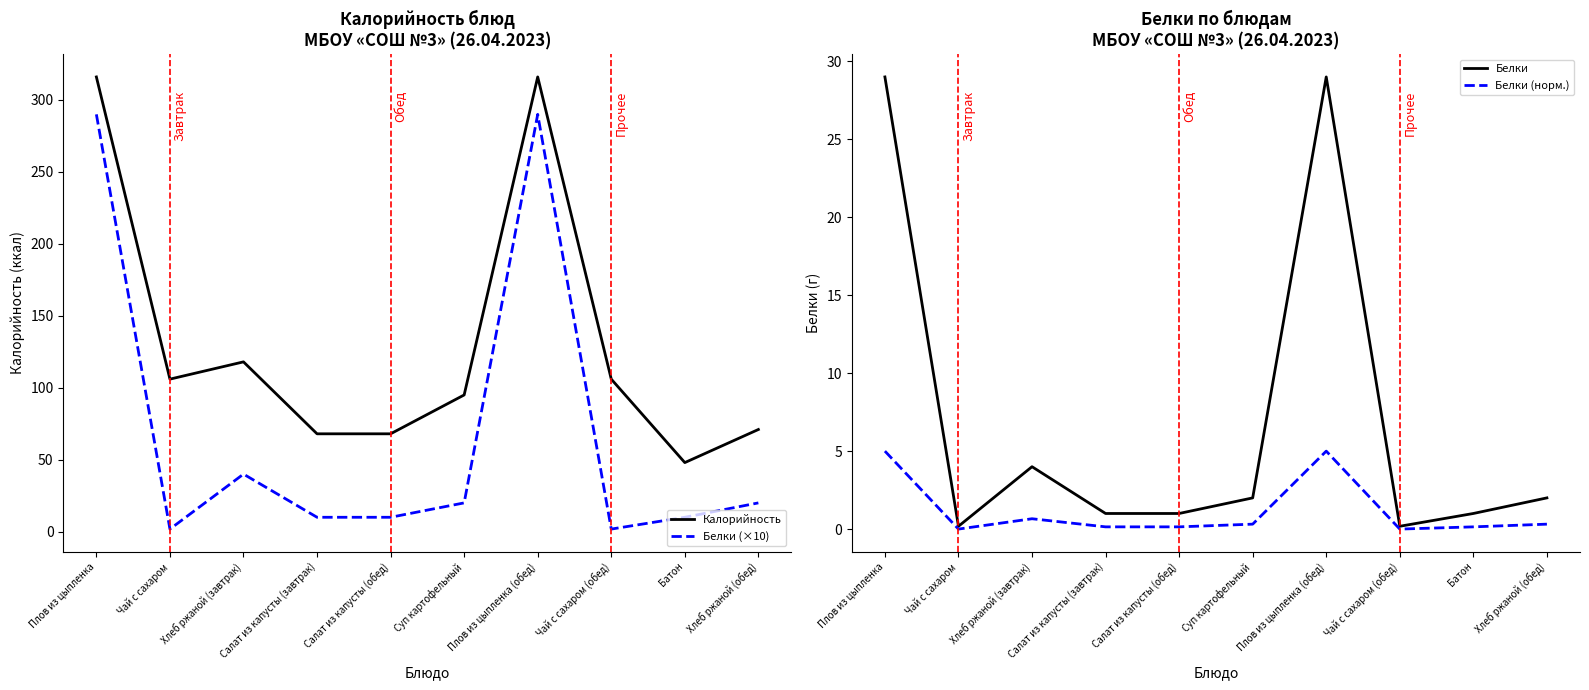

Does the chart have visible grid lines?

No